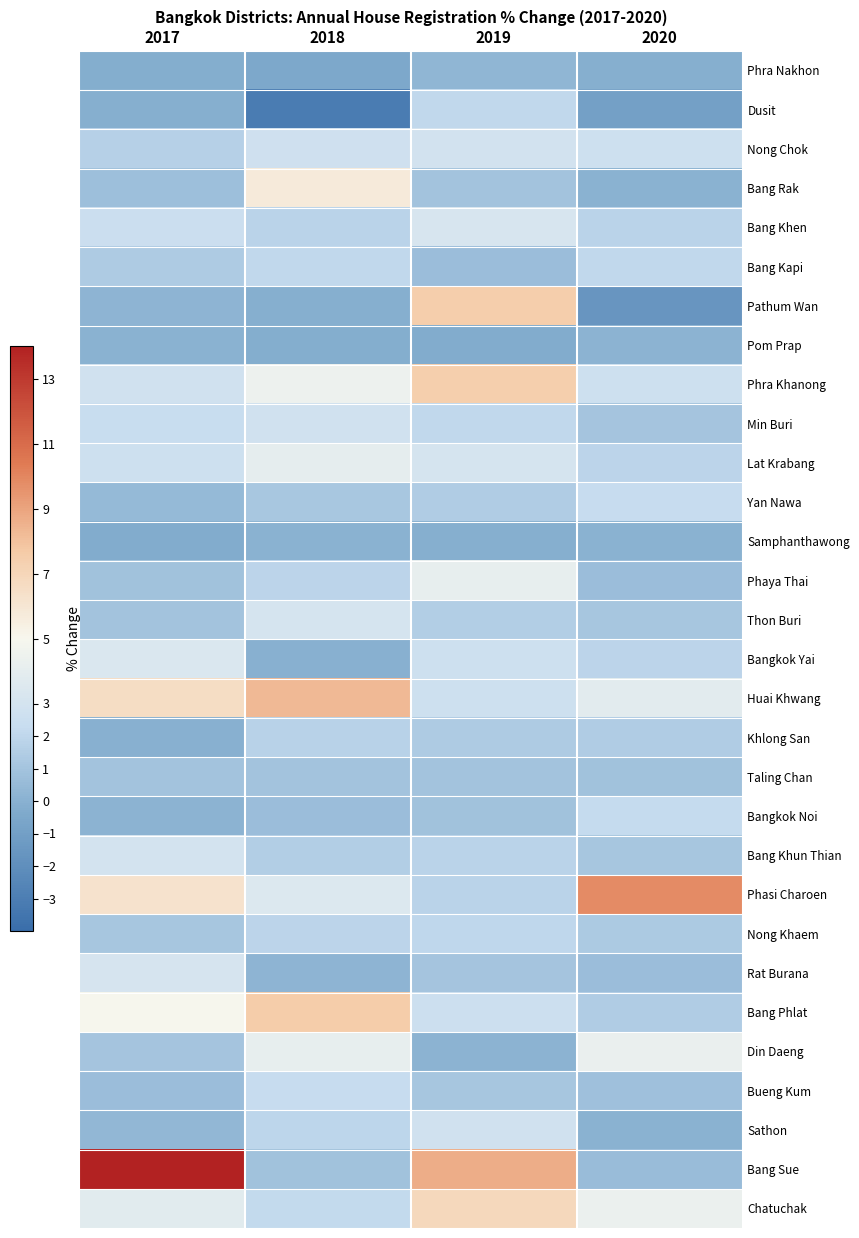

What is the difference between the highest and lowest values at 2020?

11.3